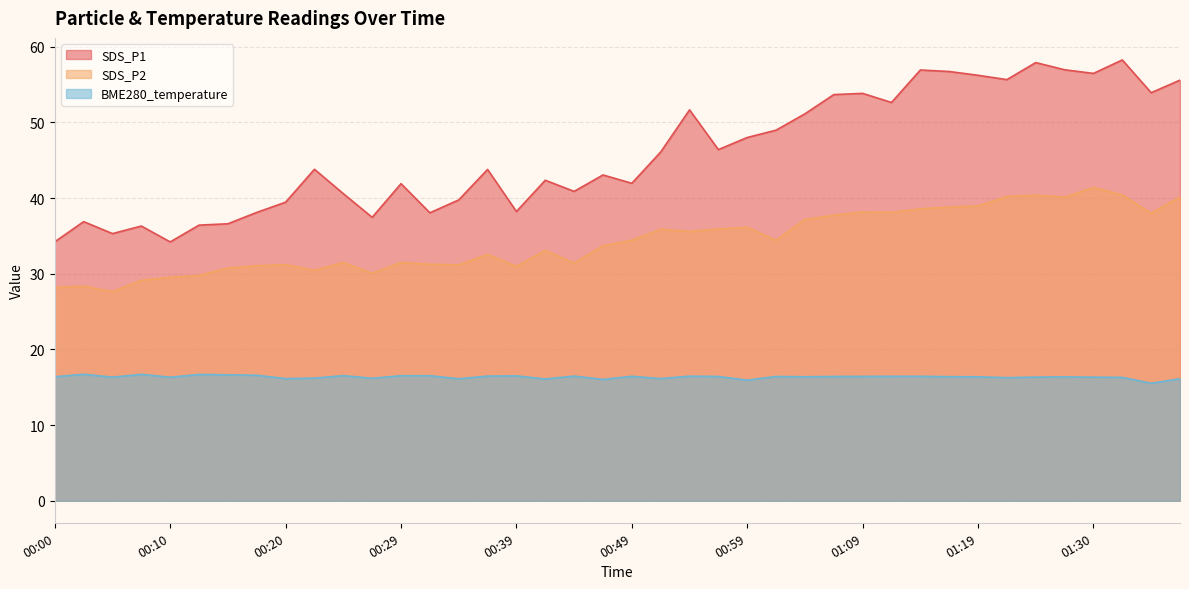

How many lines are shown in the chart?

3